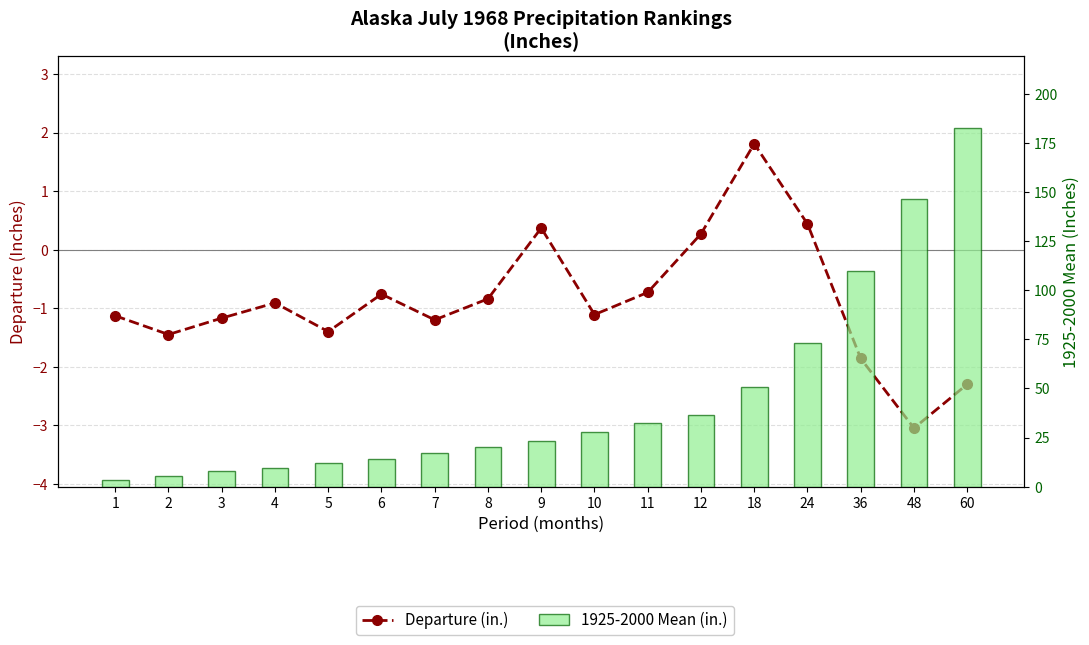

Reading left to right, list all the values displayed in this chart.

Departure (in.): -1.1	-1.4	-1.2	-0.9	-1.4	-0.8	-1.2	-0.8	0.4	-1.1	-0.7	0.3	1.8	0.4	-1.9	-3.0	-2.3
1925-2000 Mean (in.): 3.3	5.6	7.7	9.6	11.8	14.2	16.9	20.0	23.4	27.8	32.3	36.7	50.9	73.2	109.8	146.3	182.7